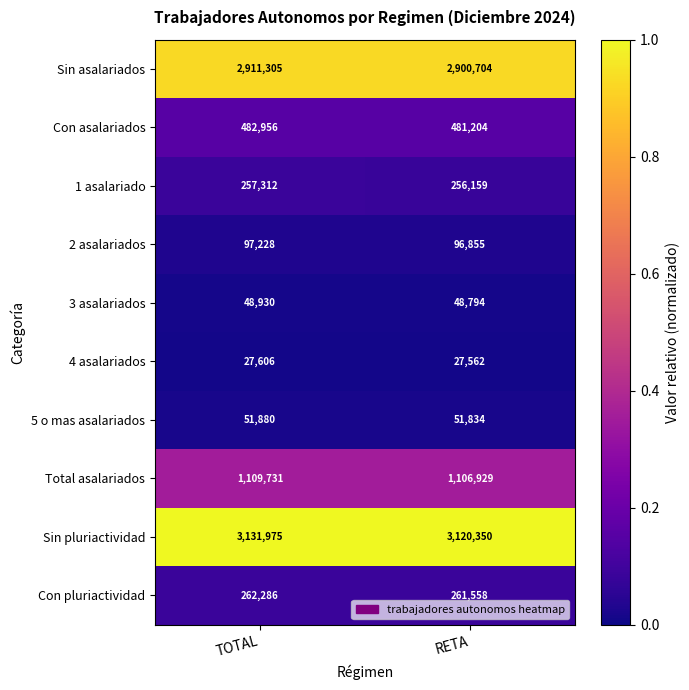

Rank the series at RETA from highest to lowest value.

Sin pluriactividad, Sin asalariados, Total asalariados, Con asalariados, Con pluriactividad, 1 asalariado, 2 asalariados, 5 o mas asalariados, 3 asalariados, 4 asalariados